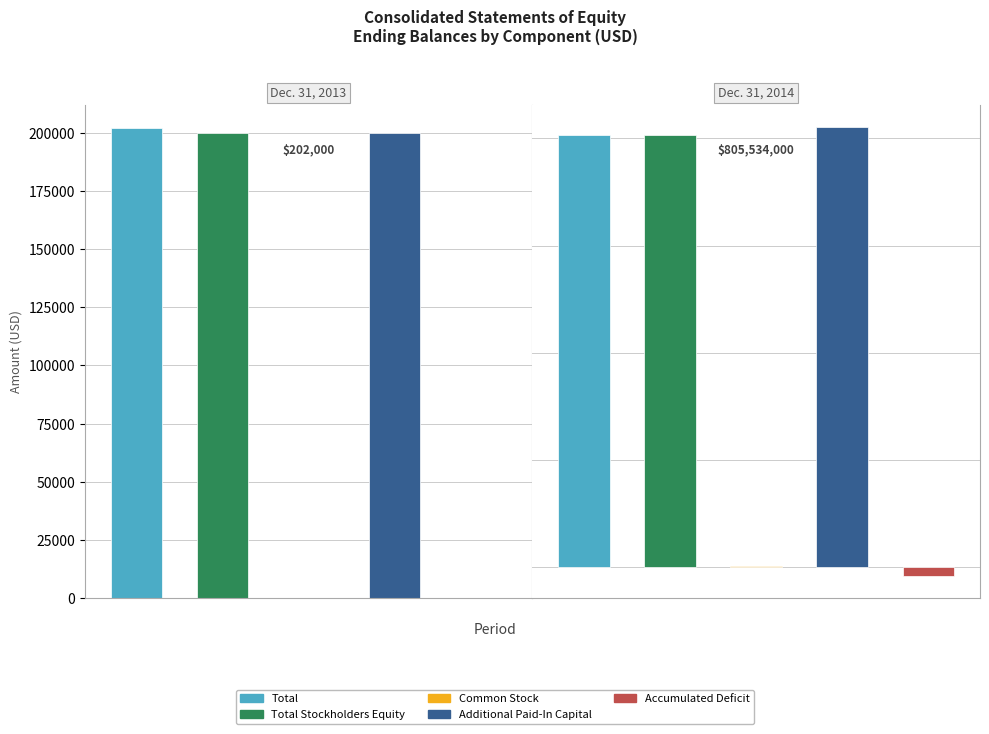

Rank the series at Dec. 31, 2014 from lowest to highest value.

Accumulated Deficit, Common Stock, Total, Total Stockholders Equity, Additional Paid-In Capital